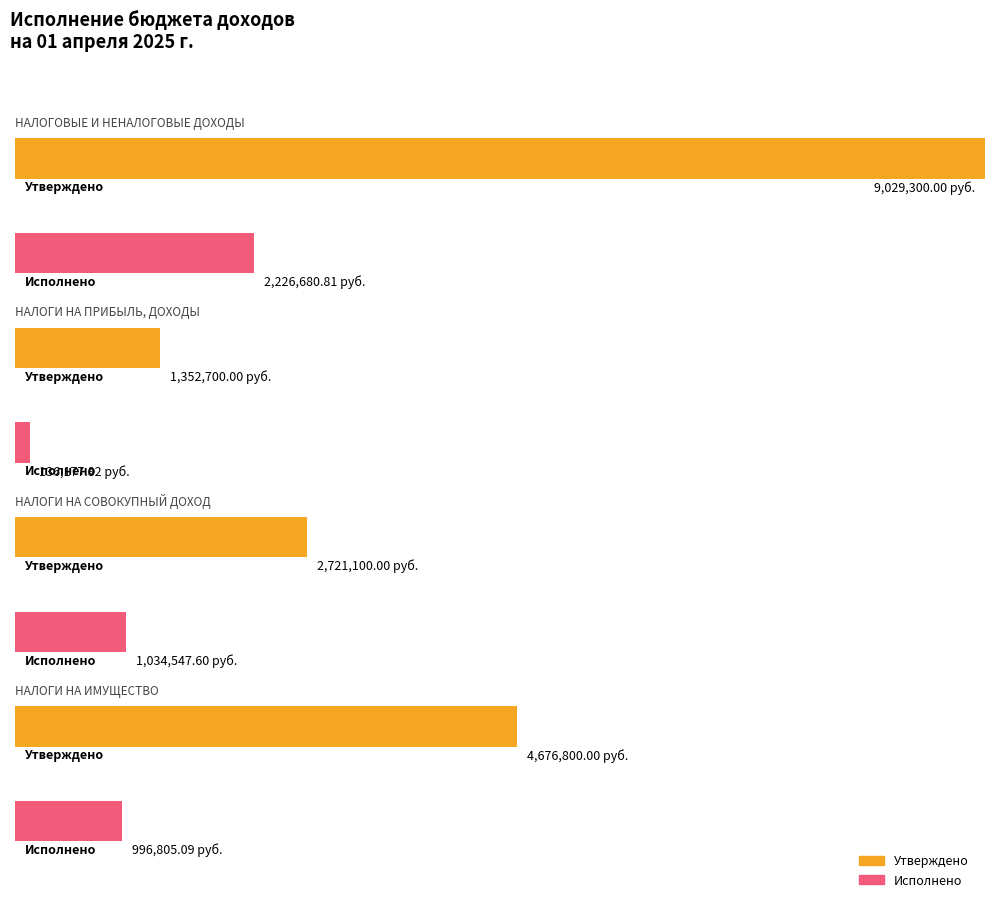

What is the maximum value for Утвержденные бюджетные назначения?

9029300.0